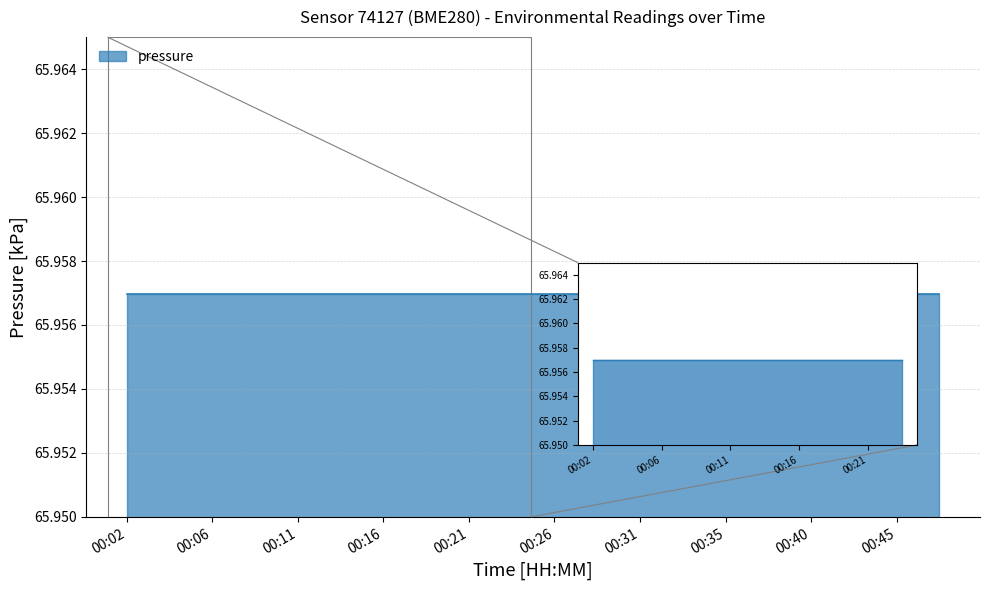

Does the chart display data point markers on the line(s)?

No